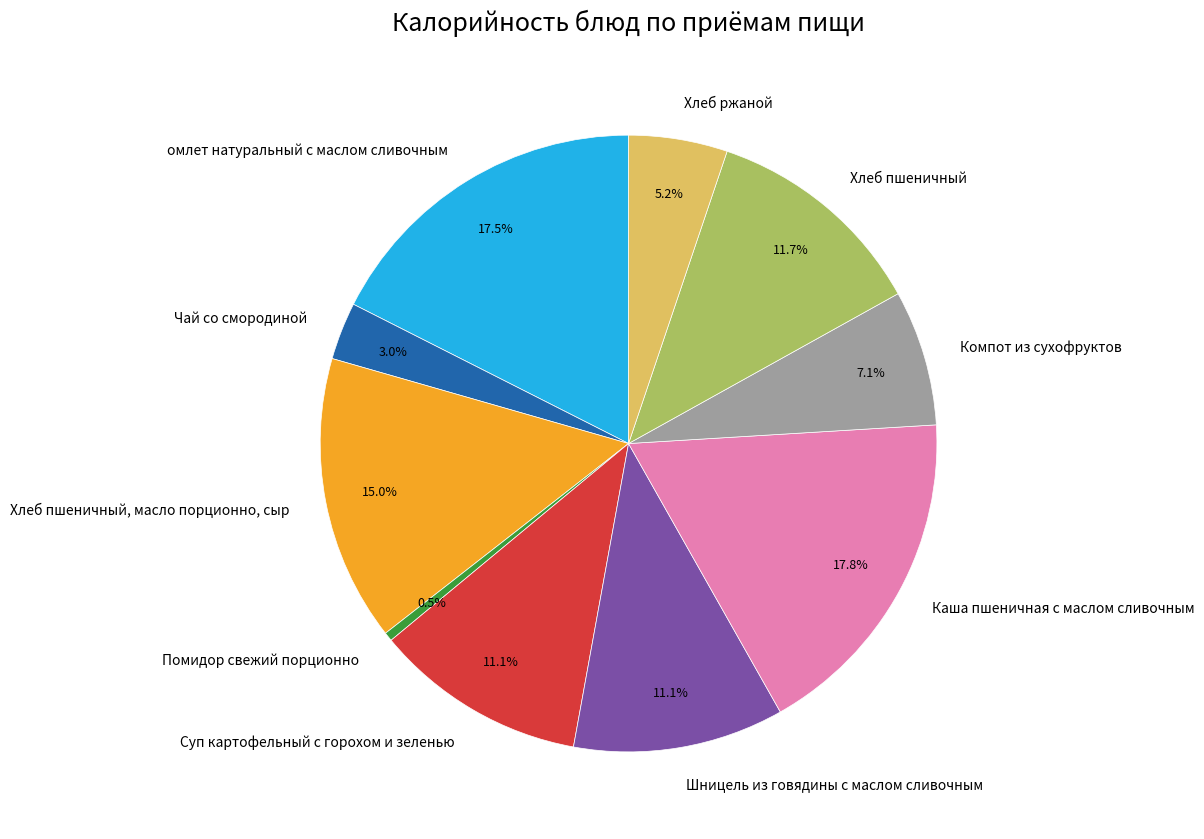

How many slices are in this pie chart?

10